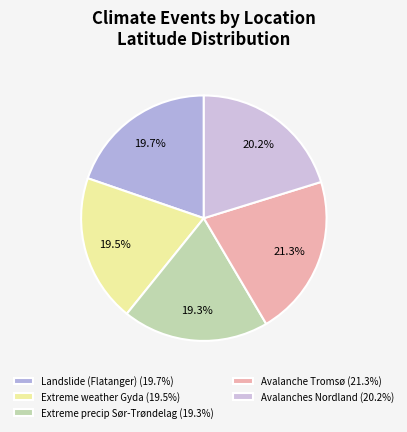

Count the number of slices in the pie.

5